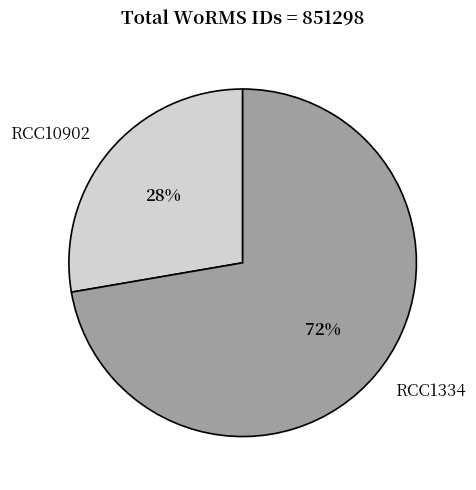

What is the majority slice?

RCC1334